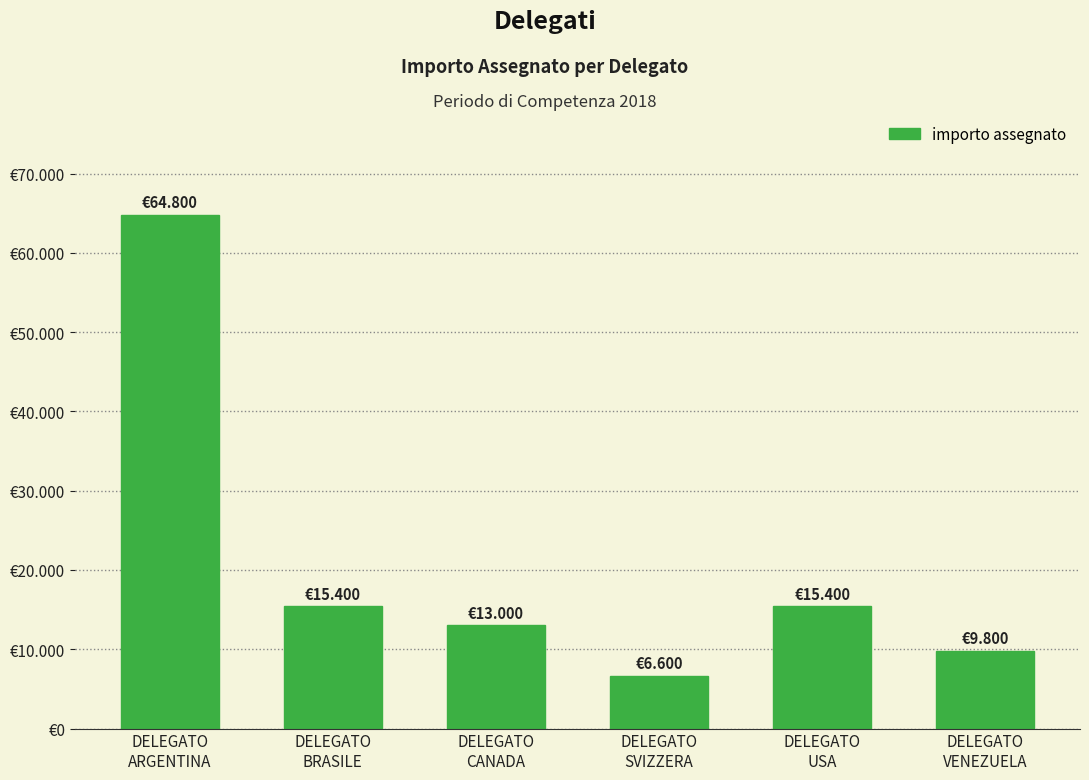

What is the minimum value shown in the chart?

6600